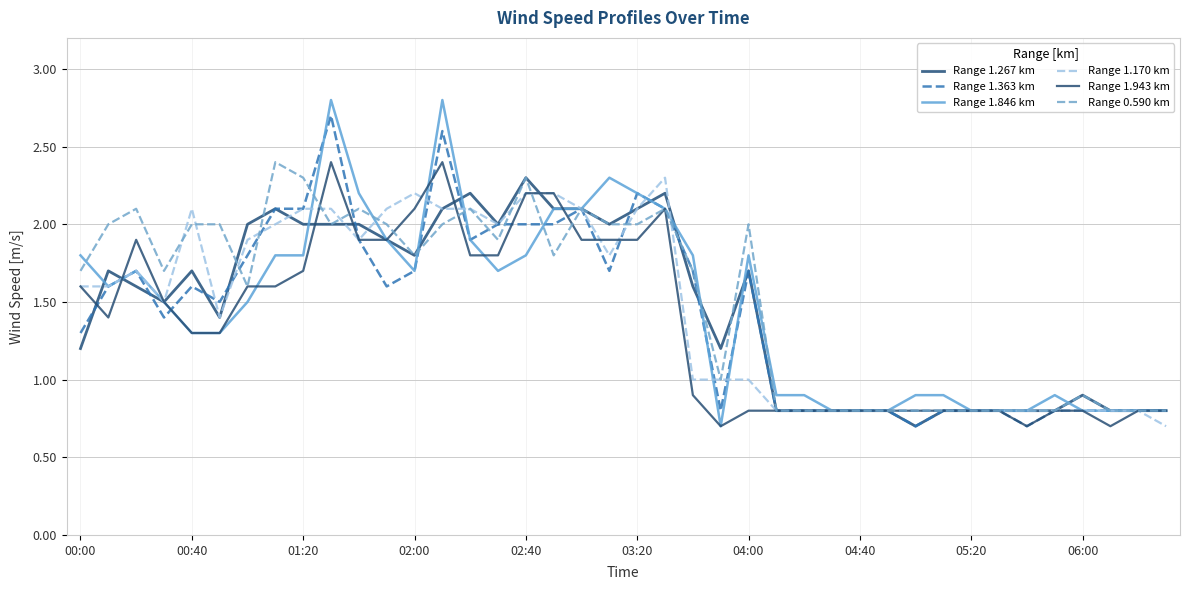

Reading left to right, extract all data points from this chart.

Range 1.267 km: 1.2	1.7	1.6	1.5	1.7	1.4	2.0	2.1	2.0	2.0	2.0	1.9	1.8	2.1	2.2	2.0	2.3	2.1	2.1	2.0	2.1	2.2	1.6	1.2	1.7	0.8	0.8	0.8	0.8	0.8	0.7	0.8	0.8	0.8	0.8	0.8	0.9	0.8	0.8	0.8
Range 1.363 km: 1.3	1.6	1.7	1.4	1.6	1.5	1.8	2.1	2.1	2.7	1.9	1.6	1.7	2.6	1.9	2.0	2.0	2.0	2.1	1.7	2.2	2.1	1.7	0.8	1.7	0.8	0.8	0.8	0.8	0.8	0.7	0.8	0.8	0.8	0.7	0.8	0.8	0.8	0.8	0.8
Range 1.846 km: 1.8	1.6	1.7	1.5	1.3	1.3	1.5	1.8	1.8	2.8	2.2	1.9	1.7	2.8	1.9	1.7	1.8	2.1	2.1	2.3	2.2	2.1	1.8	0.7	1.8	0.9	0.9	0.8	0.8	0.8	0.9	0.9	0.8	0.8	0.8	0.9	0.8	0.8	0.8	0.8
Range 1.170 km: 1.6	1.6	1.7	1.5	2.1	1.4	1.9	2.0	2.1	2.1	1.9	2.1	2.2	2.1	2.1	2.0	2.2	2.2	2.1	1.8	2.1	2.3	1.0	1.0	1.0	0.8	0.8	0.8	0.8	0.8	0.8	0.8	0.8	0.8	0.8	0.8	0.8	0.8	0.8	0.7
Range 1.943 km: 1.6	1.4	1.9	1.5	1.3	1.3	1.6	1.6	1.7	2.4	1.9	1.9	2.1	2.4	1.8	1.8	2.2	2.2	1.9	1.9	1.9	2.1	0.9	0.7	0.8	0.8	0.8	0.8	0.8	0.8	0.8	0.8	0.8	0.8	0.7	0.8	0.8	0.7	0.8	0.8
Range 0.590 km: 1.7	2.0	2.1	1.7	2.0	2.0	1.6	2.4	2.3	2.0	2.1	2.0	1.8	2.0	2.1	1.9	2.3	1.8	2.1	2.0	2.0	2.1	1.7	1.0	2.0	0.8	0.8	0.8	0.8	0.8	0.8	0.8	0.8	0.8	0.8	0.8	0.9	0.8	0.8	0.8